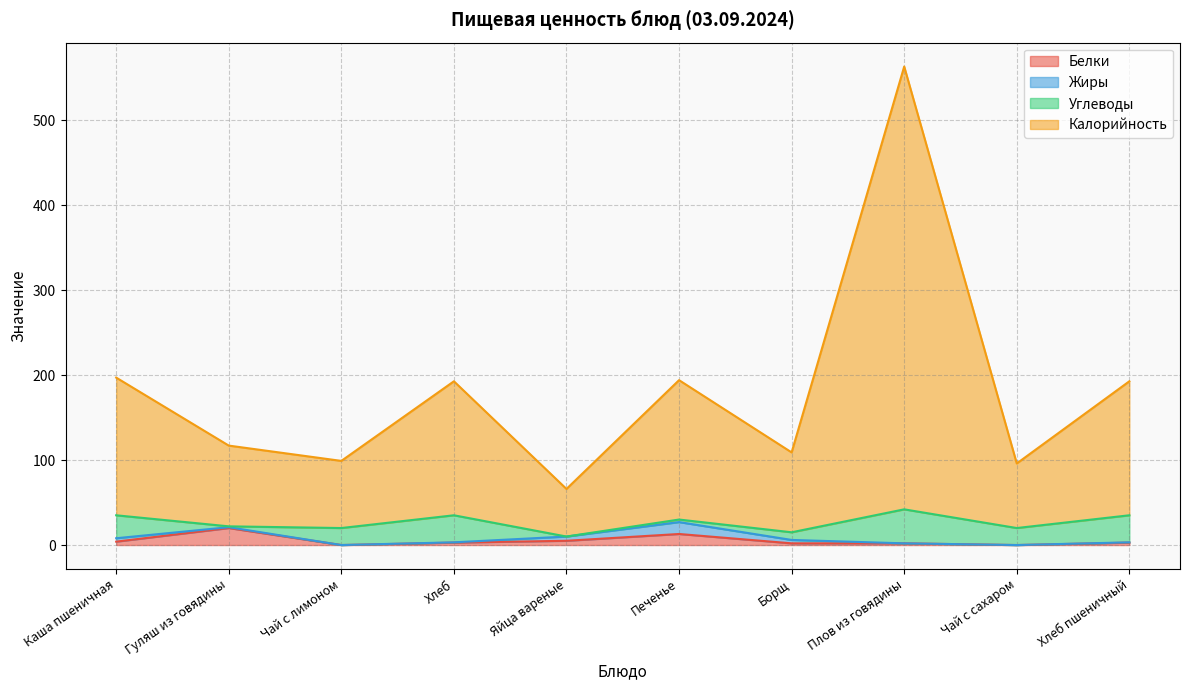

What is the average value of the Белки series?

5.2